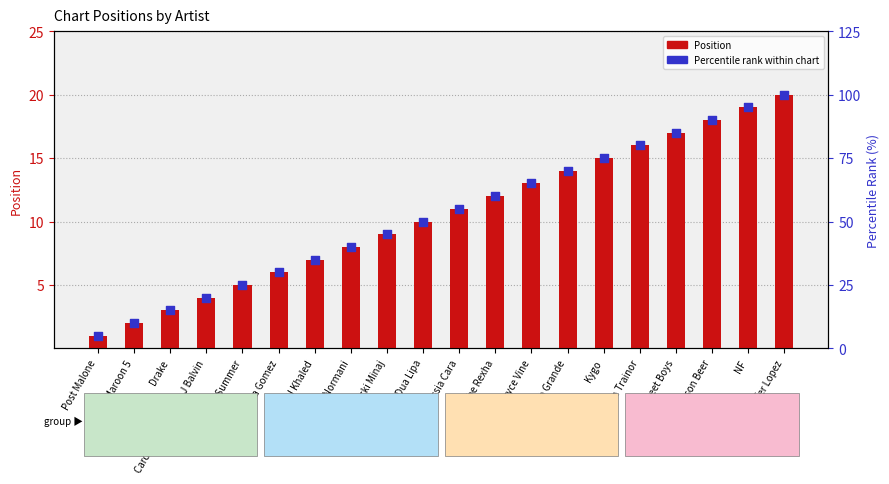

What is the total value across all series at Khalid; Normani?

48.0